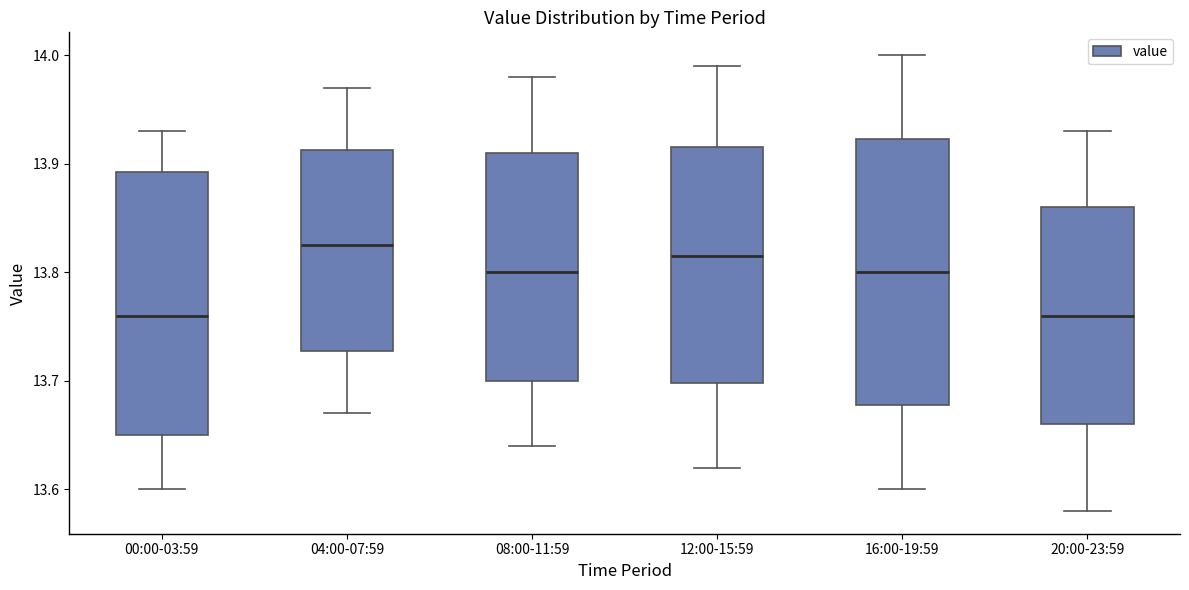

Reading left to right, read every box against the y-axis: the position of its median line, the range the box covers, and the ends of its whiskers. The values are not printed on the chart, so give them approximately, as read against the axis.

00:00-03:59: median 13.76, box 13.65 to 13.89, whiskers 13.60 to 13.93
04:00-07:59: median 13.83, box 13.73 to 13.91, whiskers 13.67 to 13.97
08:00-11:59: median 13.80, box 13.70 to 13.91, whiskers 13.64 to 13.98
12:00-15:59: median 13.82, box 13.70 to 13.92, whiskers 13.62 to 13.99
16:00-19:59: median 13.80, box 13.68 to 13.92, whiskers 13.60 to 14.00
20:00-23:59: median 13.76, box 13.66 to 13.86, whiskers 13.58 to 13.93